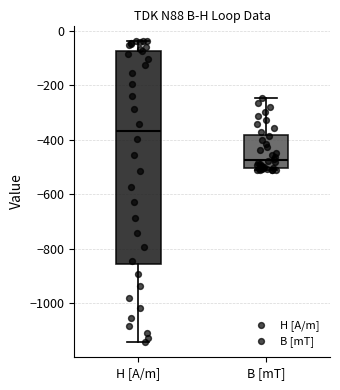

Reading left to right, read every box against the y-axis: the position of its median line, the range the box covers, and the ends of its whiskers. The values are not printed on the chart, so give them approximately, as read against the axis.

H [A/m]: median -360, box -860 to -80, whiskers -1140 to -40
B [mT]: median -480, box -500 to -380, whiskers -520 to -240